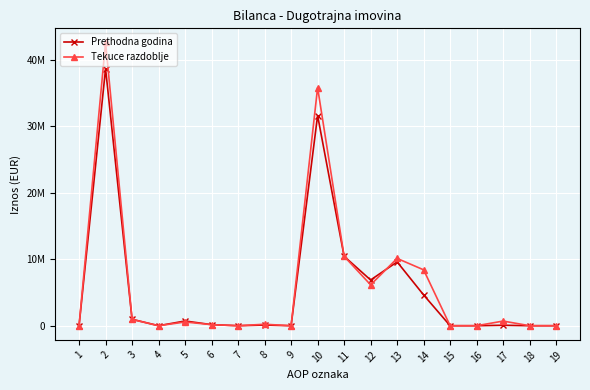

What is the spread (max minus min) of values at 11?

0.2